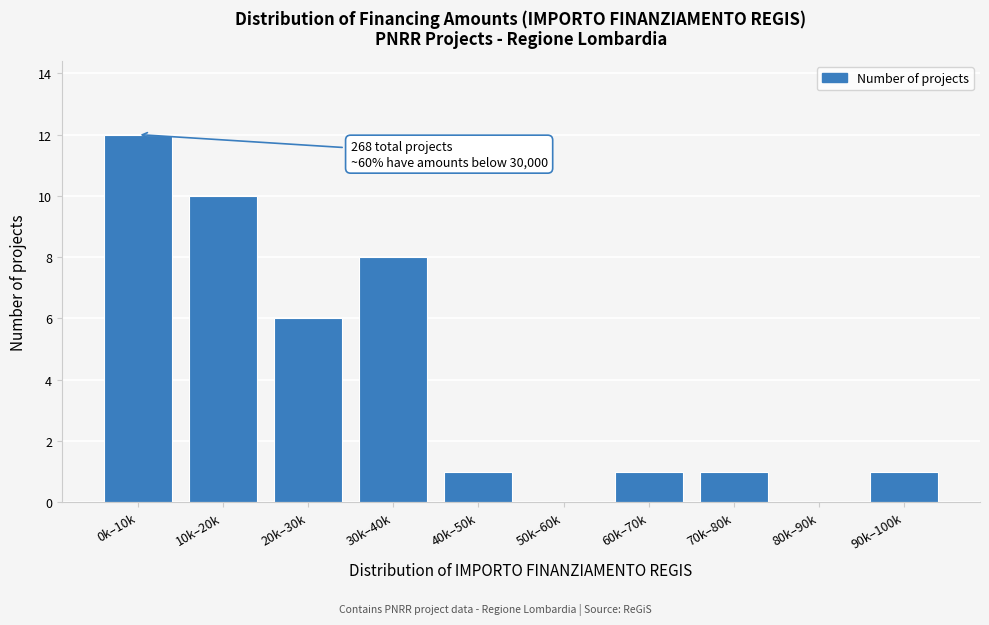

Reading left to right, what are all the values shown in this chart?

0k–10k=12	10k–20k=10	20k–30k=6	30k–40k=8	40k–50k=1	50k–60k=0	60k–70k=1	70k–80k=1	80k–90k=0	90k–100k=1